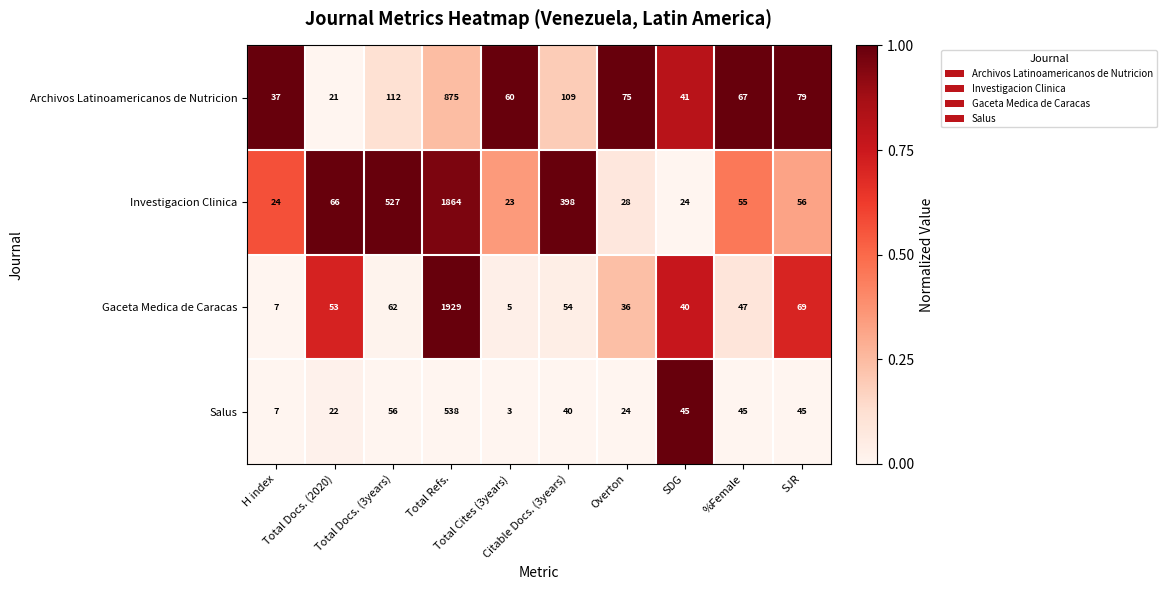

What is the difference between the second highest and second lowest values in the Salus series?

49